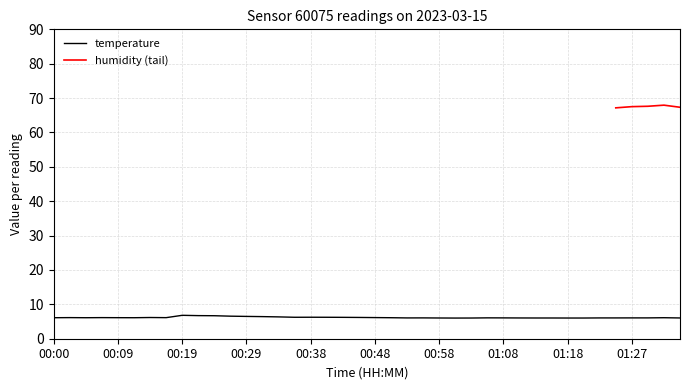

What is the difference between the second highest and minimum values?

0.7